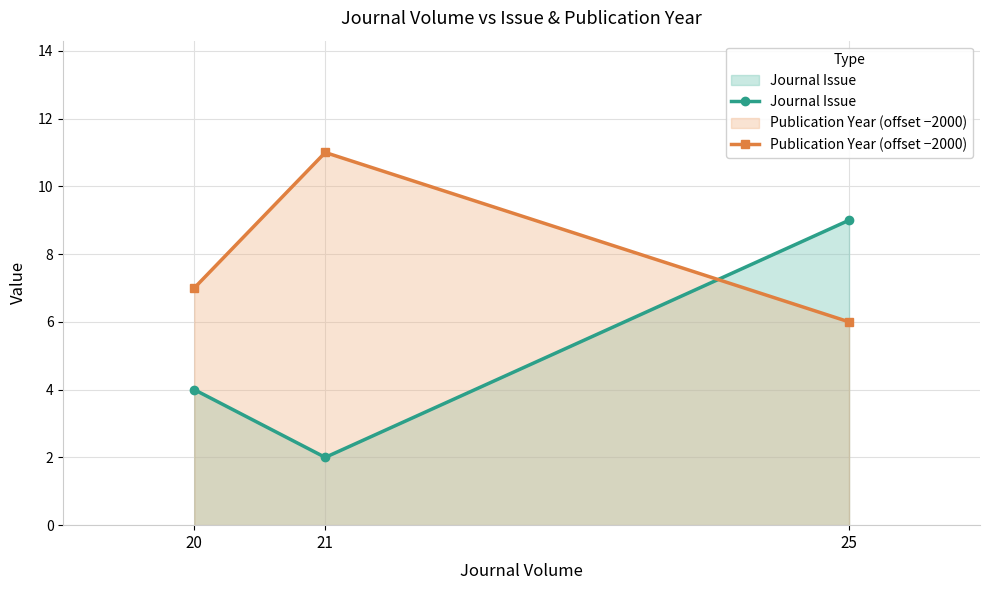

What is the difference between the Journal Issue values at 20 and 21?

2